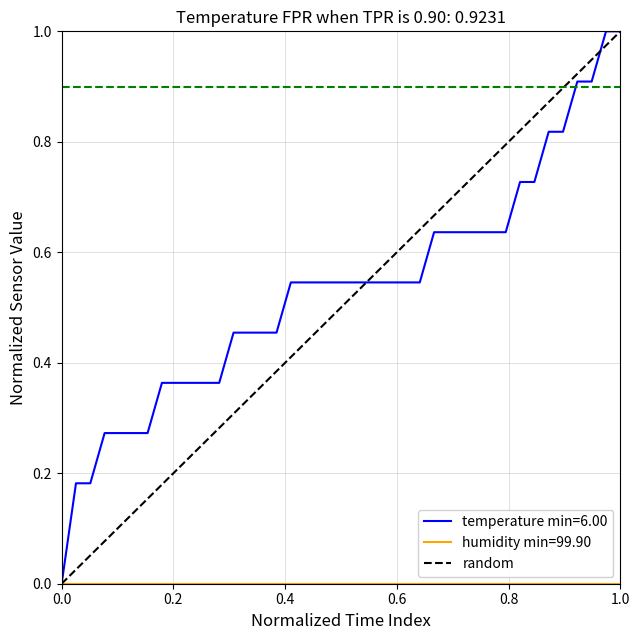

Between 0.0 and 0.2, which is larger?

0.2